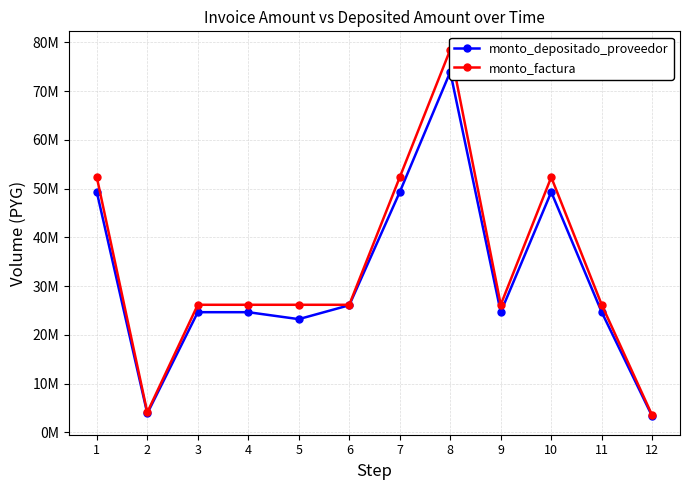

What is the value of the monto_factura point at the 2nd from the left?

4102000